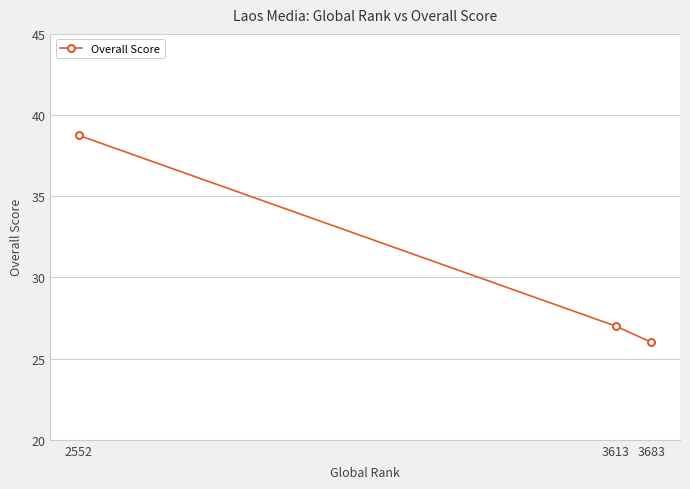

Is this an area chart (filled region under the line)?

No